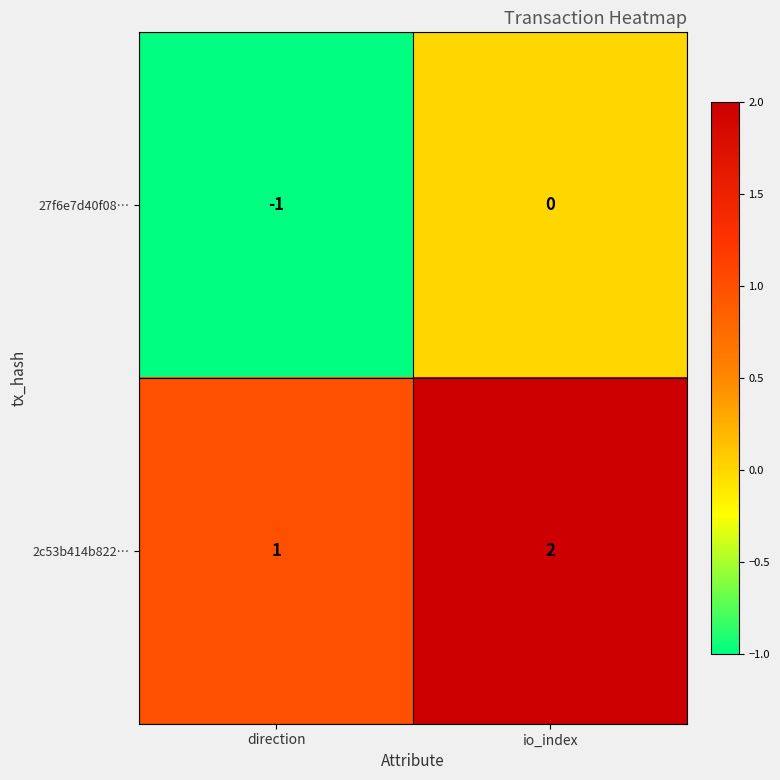

List the series in order of their overall mean, highest first.

2c53b414b822…, 27f6e7d40f08…